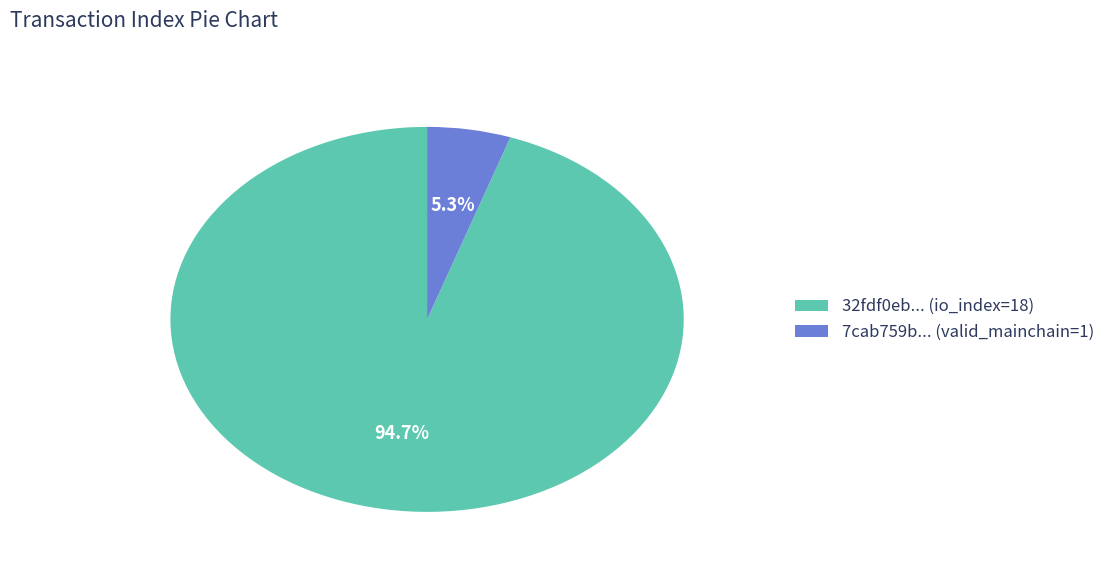

What percentage is NOT represented by 7cab759b... (valid_mainchain=1)?

94.7%